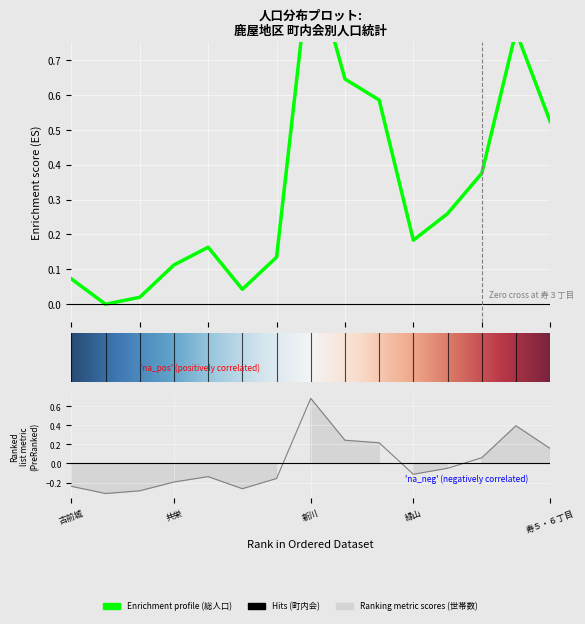

What is the label of the 5th point from the right?

緑山